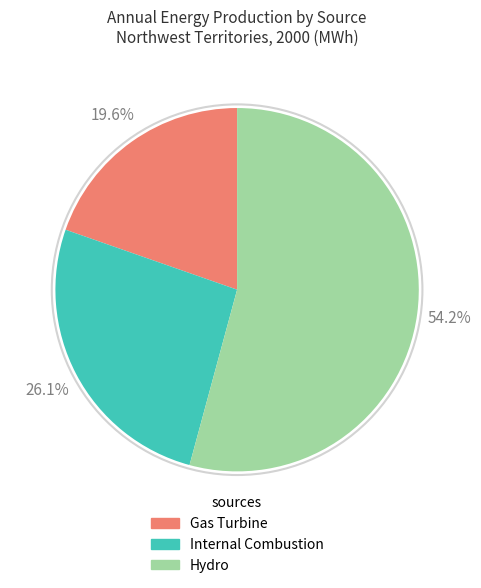

True or false: Gas Turbine accounts for 28% of the total.

False